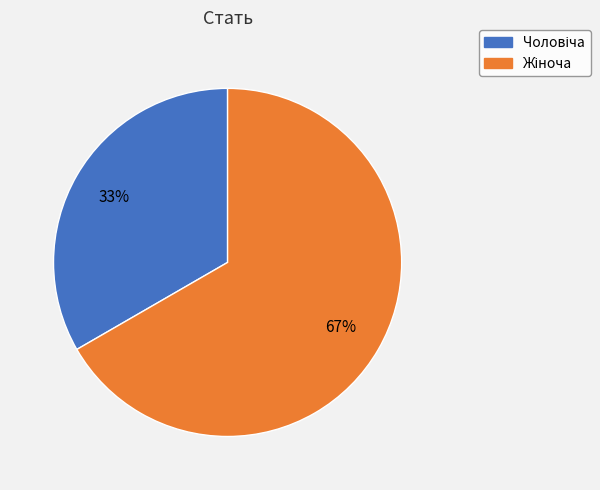

Is there any slice that represents more than half of the pie?

Yes